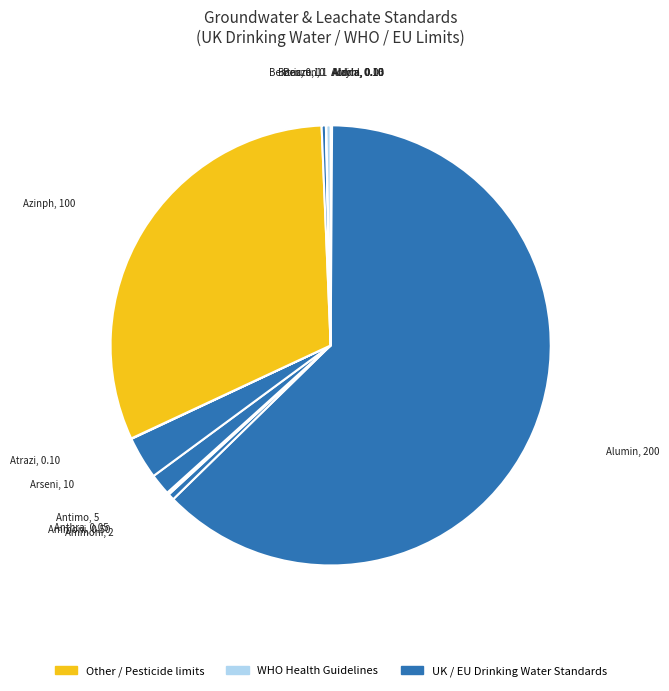

Count the number of slices in the pie.

15